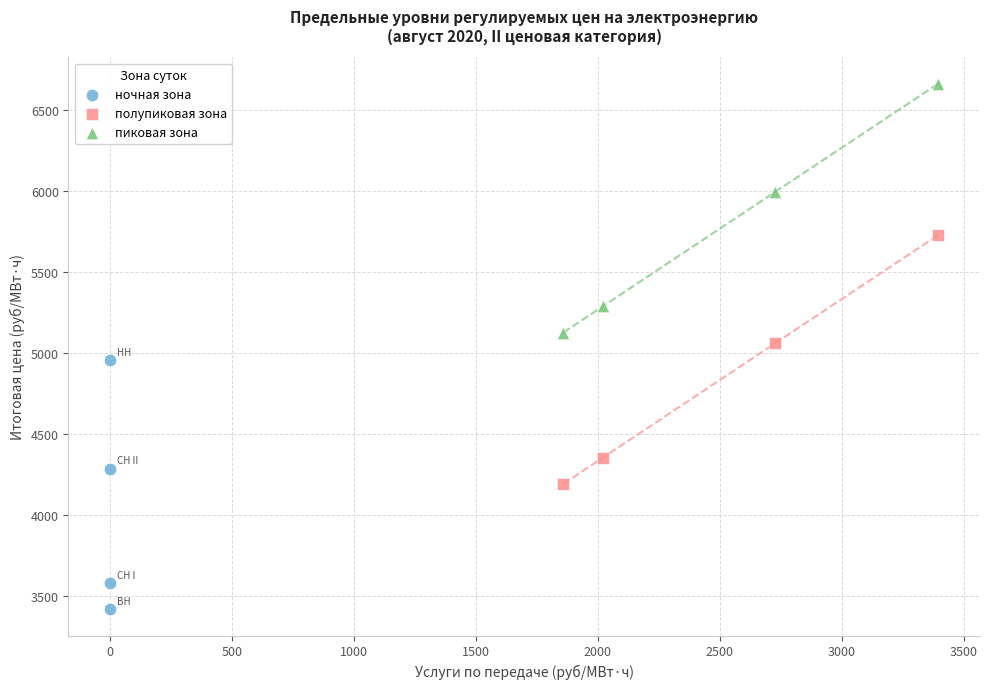

Which series reaches the minimum Y coordinate?

ночная зона